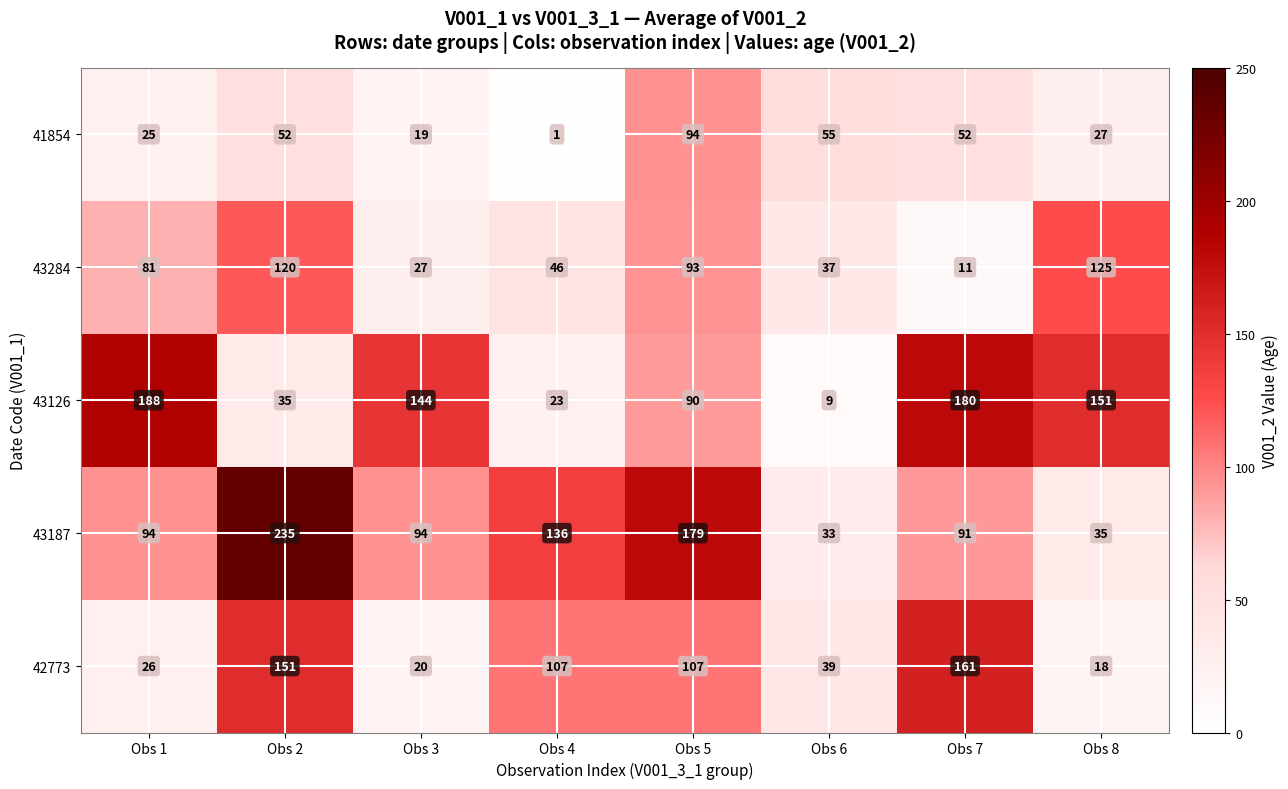

True or false: 41854 has a value of 19 at Obs 3.

True